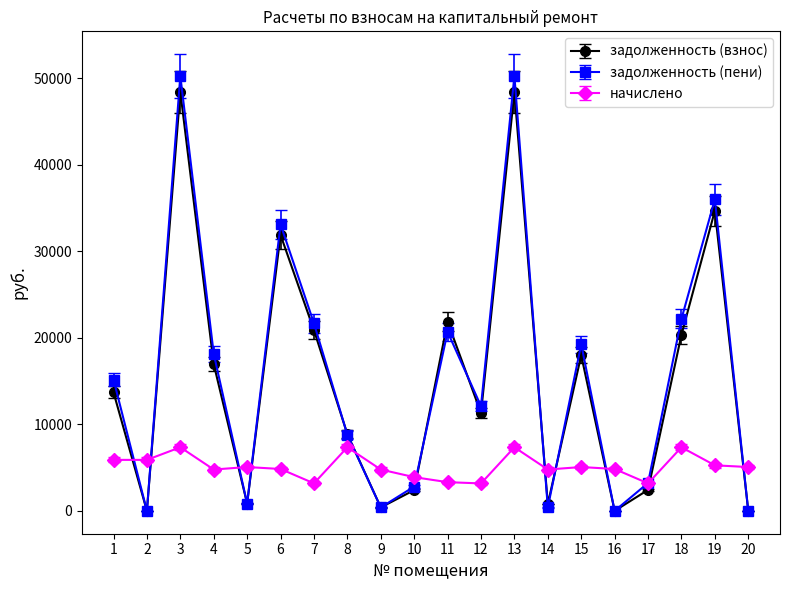

True or false: задолженность (взнос) has more than 0 points higher than both neighbors.

True